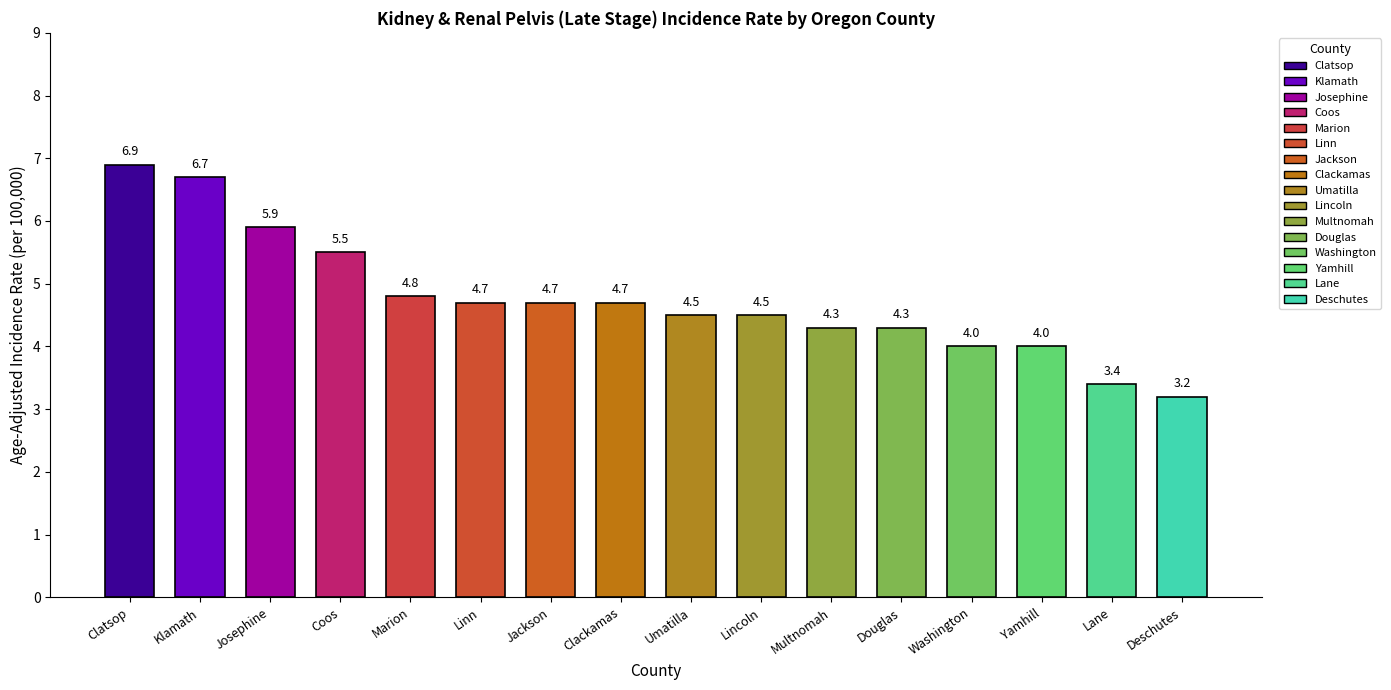

Rank the categories by value from lowest to highest.

Deschutes, Lane, Washington, Yamhill, Multnomah, Douglas, Umatilla, Lincoln, Linn, Jackson, Clackamas, Marion, Coos, Josephine, Klamath, Clatsop